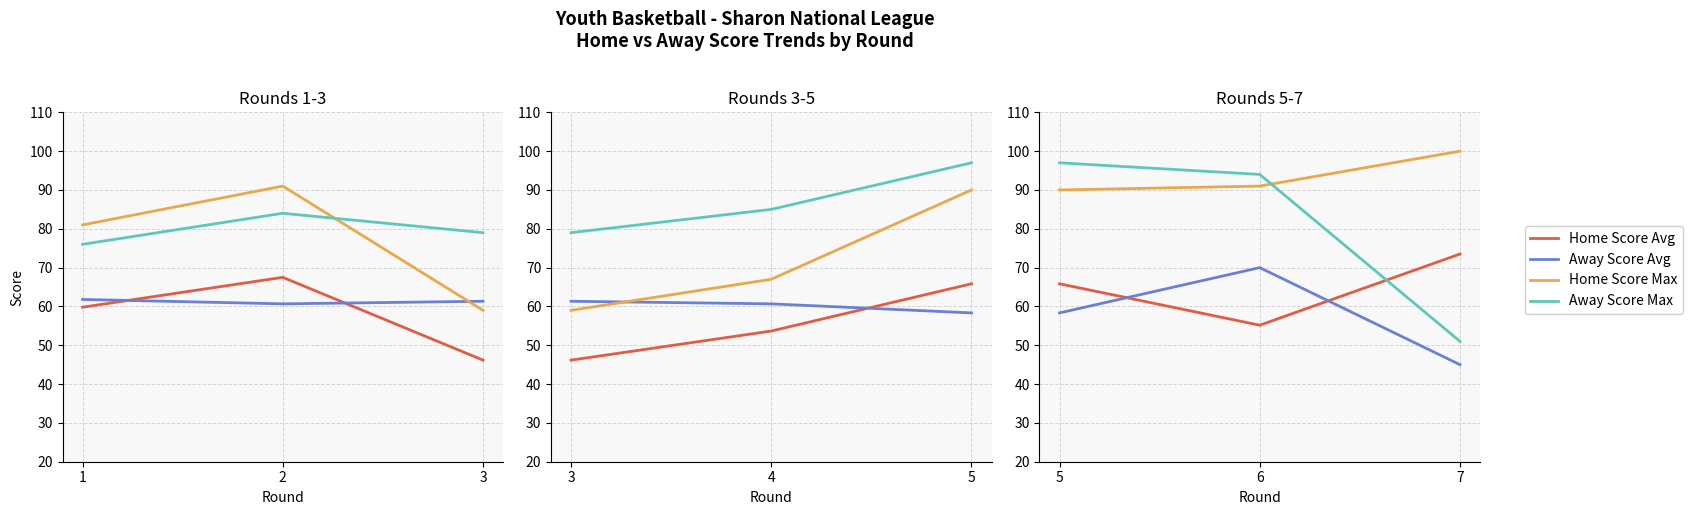

Is the value of Home Score Max at 6 greater than the value of Away Score Avg at 7?

Yes